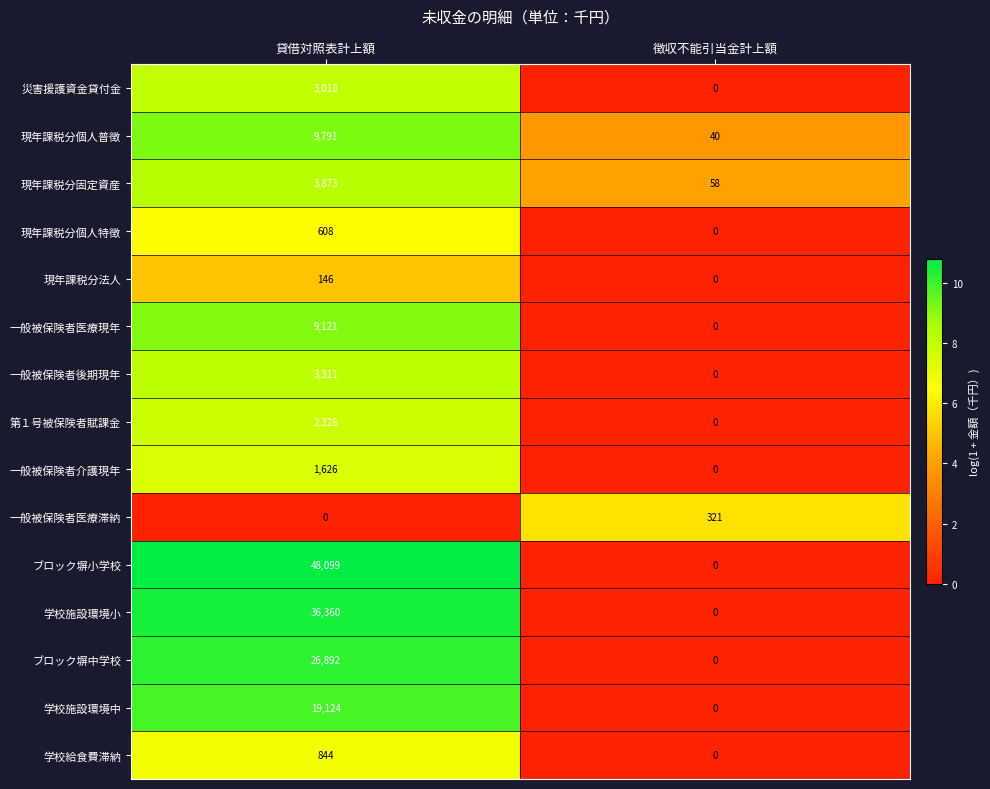

At which category is the sum across all series the highest?

貸借対照表計上額